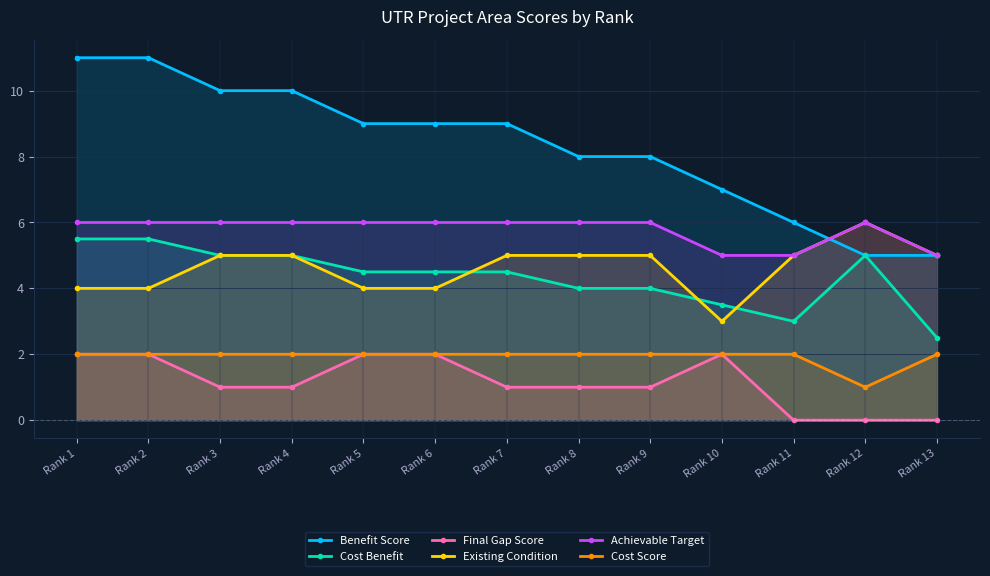

The value of Benefit Score at Rank 10 is 7.0. True or false?

True